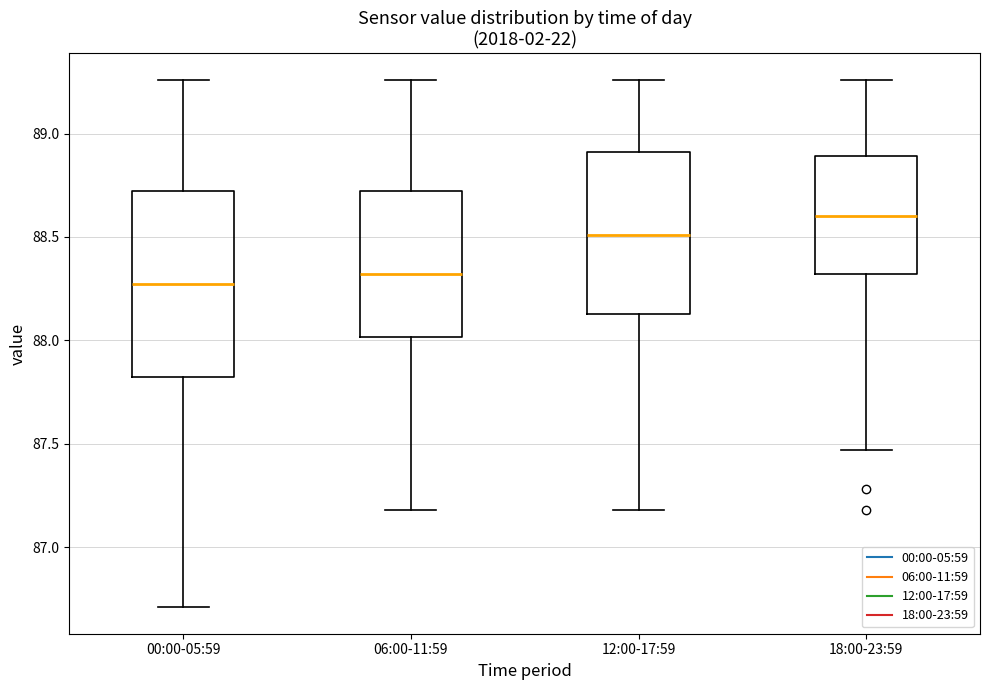

Reading left to right, transcribe this box plot: for each box, give where its median line is, the range the box spans, and where its two whiskers end, as read against the y-axis. The values are not printed on the chart, so give them approximately, as read against the axis.

00:00-05:59: median 88.30, box 87.85 to 88.70, whiskers 86.70 to 89.25
06:00-11:59: median 88.30, box 88.00 to 88.70, whiskers 87.20 to 89.25
12:00-17:59: median 88.50, box 88.15 to 88.90, whiskers 87.20 to 89.25
18:00-23:59: median 88.60, box 88.30 to 88.90, whiskers 87.45 to 89.25